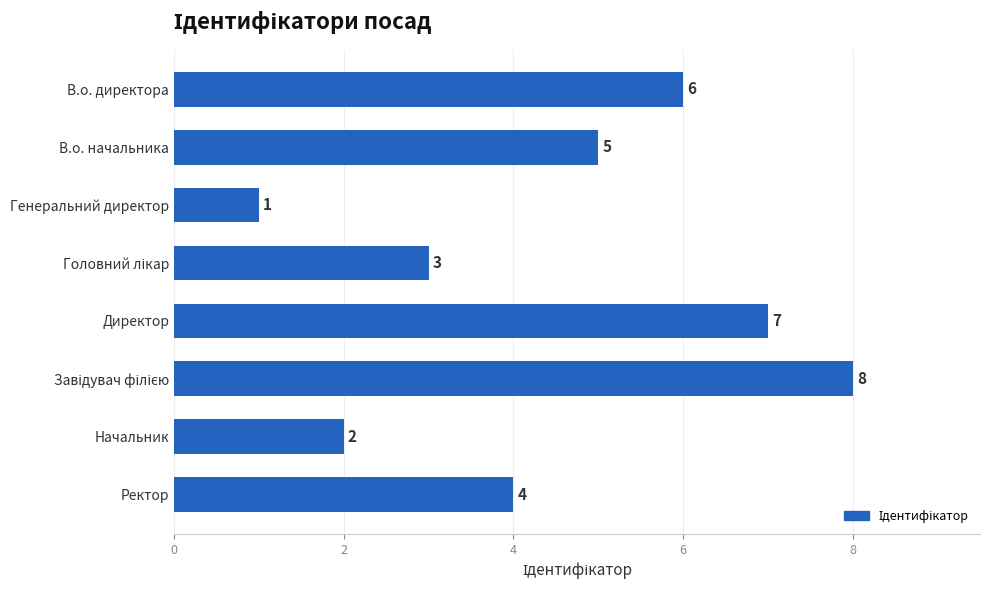

How many distinct data groups are displayed?

1